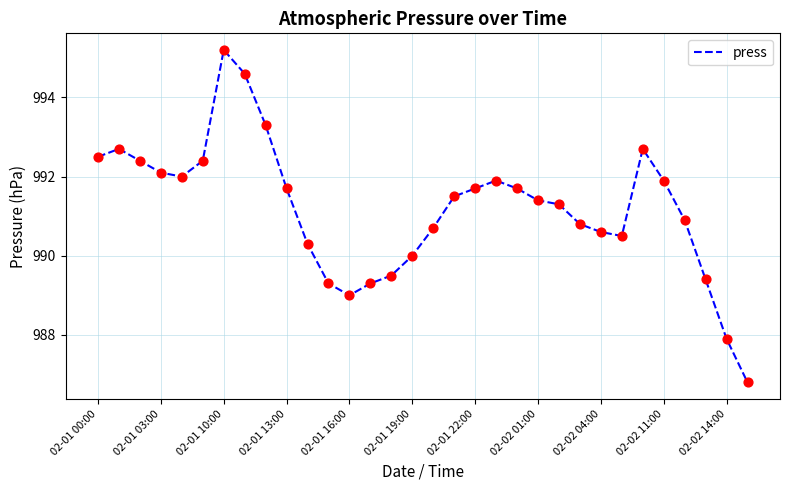

What is the maximum value shown in the chart?

995.2